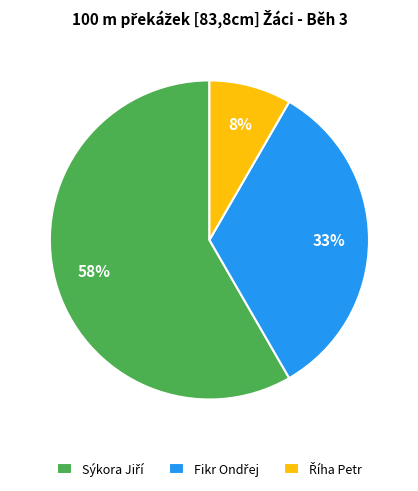

To the nearest percent, what is the average slice percentage?

33%